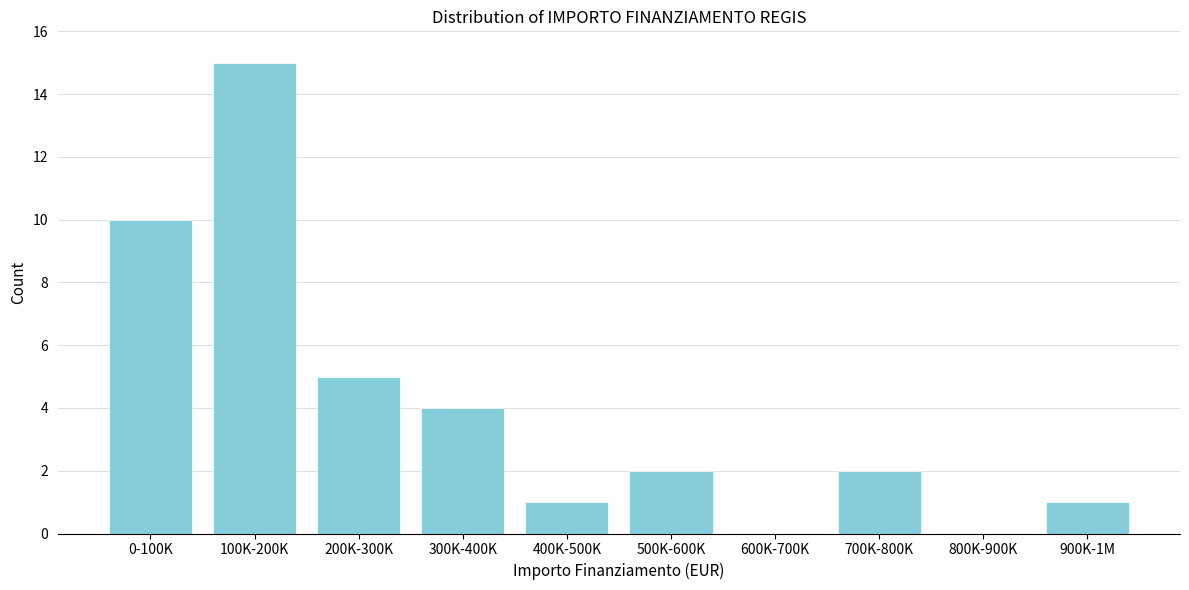

Reading right to left, extract all data points from this chart.

900K-1M=1	800K-900K=0	700K-800K=2	600K-700K=0	500K-600K=2	400K-500K=1	300K-400K=4	200K-300K=5	100K-200K=15	0-100K=10